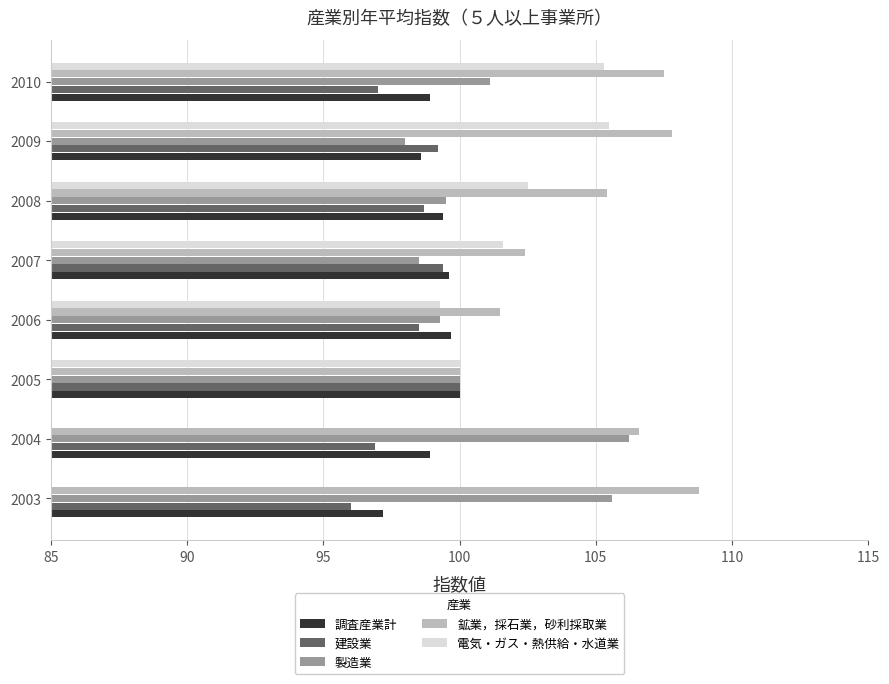

Is it true that 調査産業計 equals 130.1 at 2007?

False